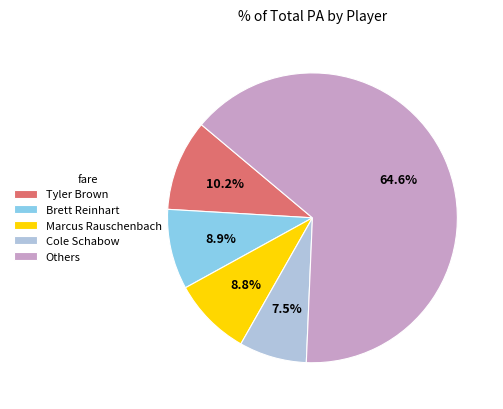

Does Cole Schabow represent more than half of the total?

No